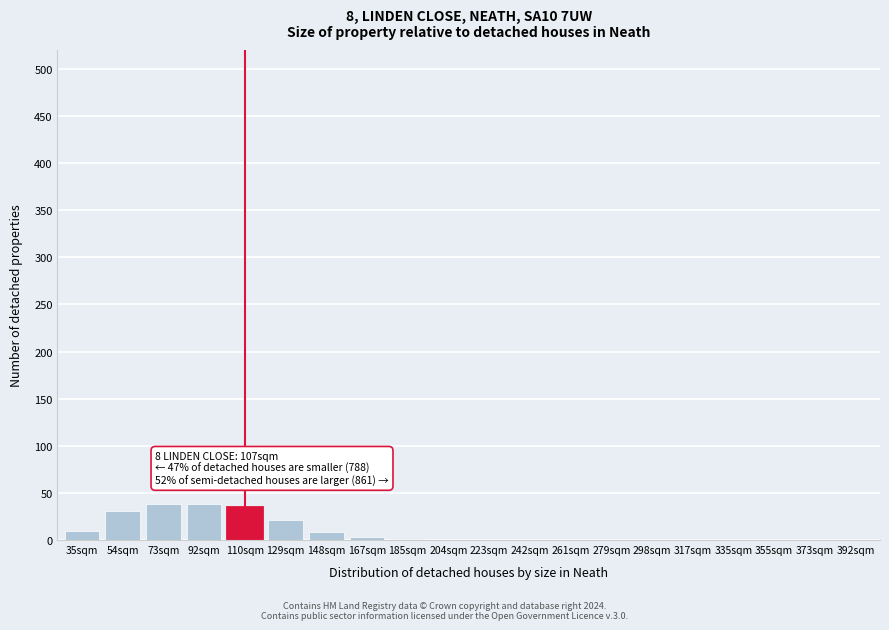

What is the greatest value displayed?

38